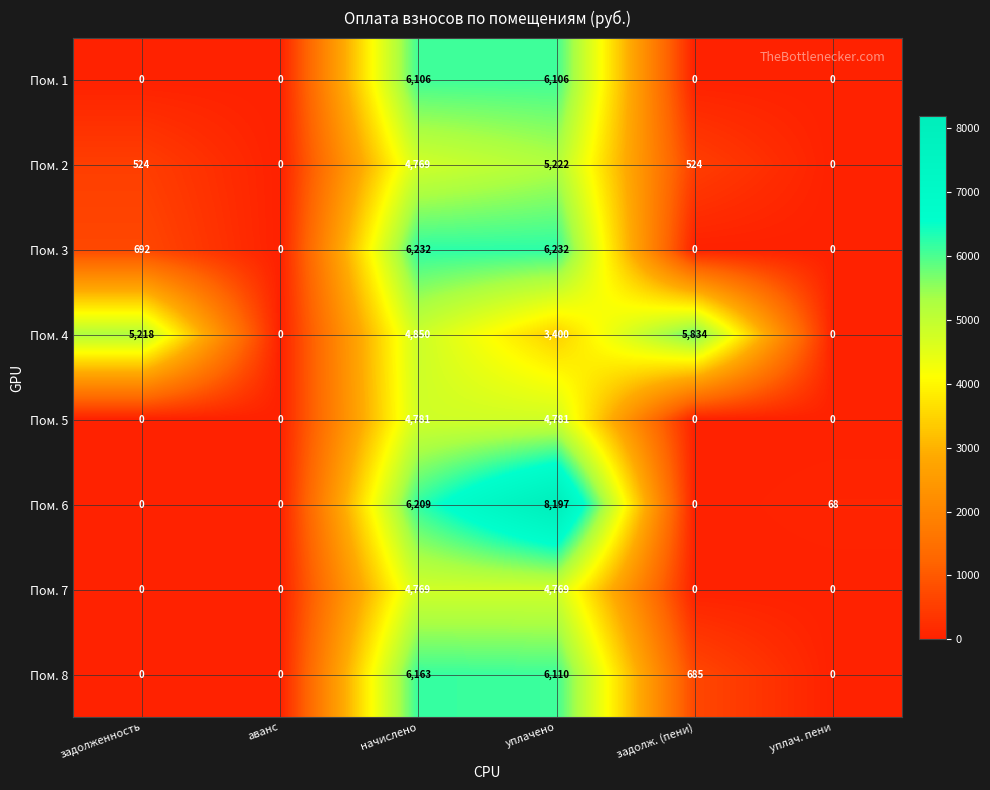

What is the spread (max minus min) of values at начислено?

1463